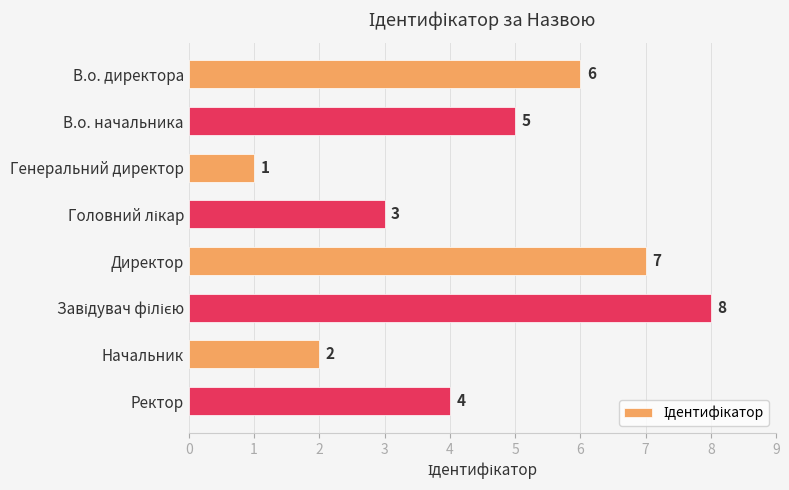

What is the greatest value displayed?

8